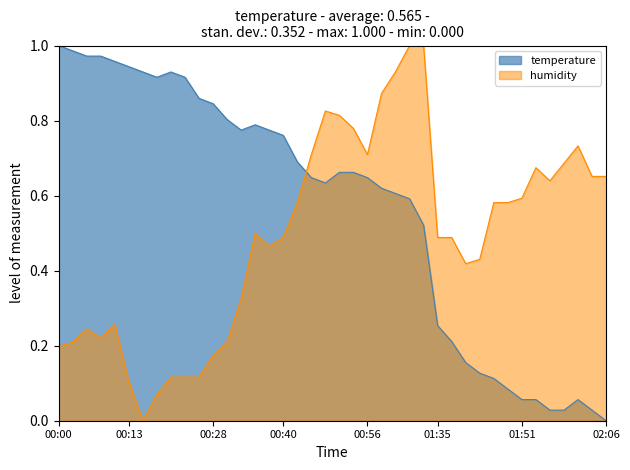

Where is humidity nearest to the value 0?

00:15